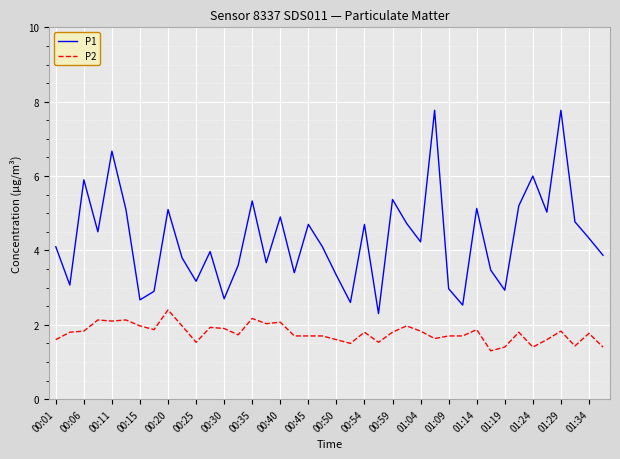

Which series has the largest total across all categories?

P1